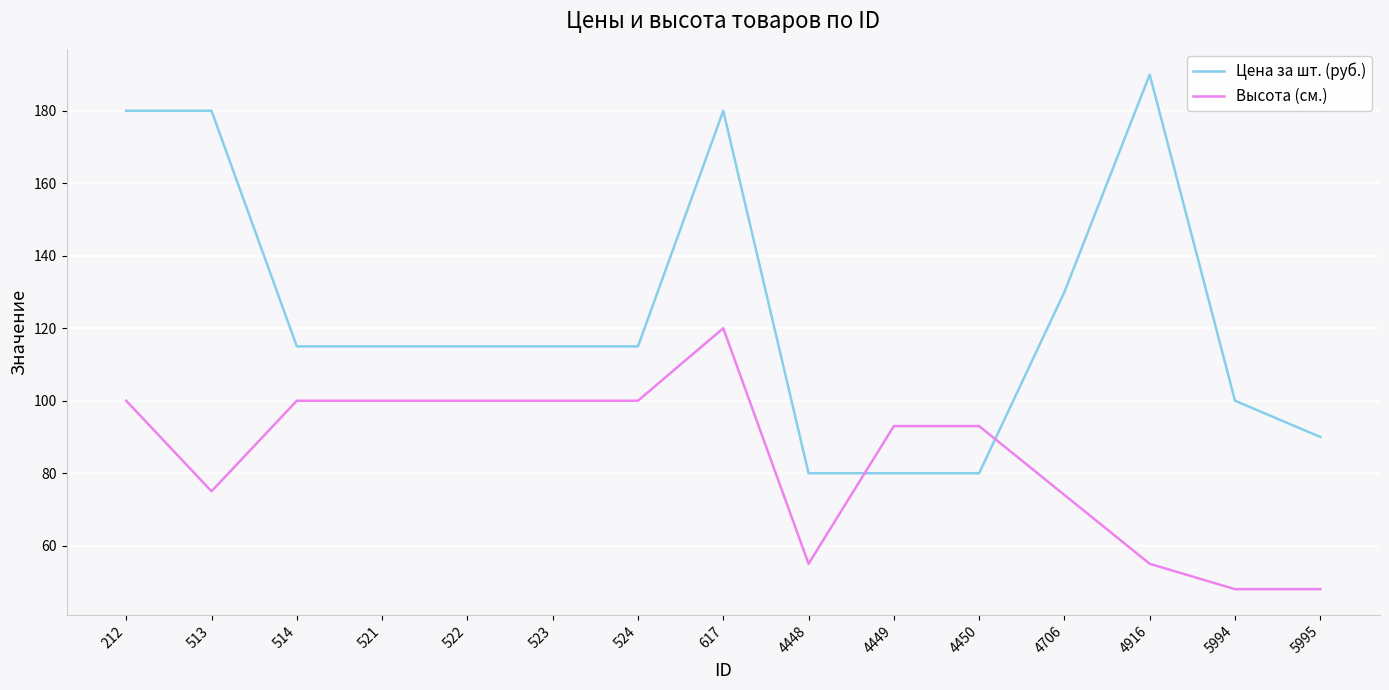

At 4448, list the series in order from largest to smallest.

Цена за шт. (руб.), Высота (см.)